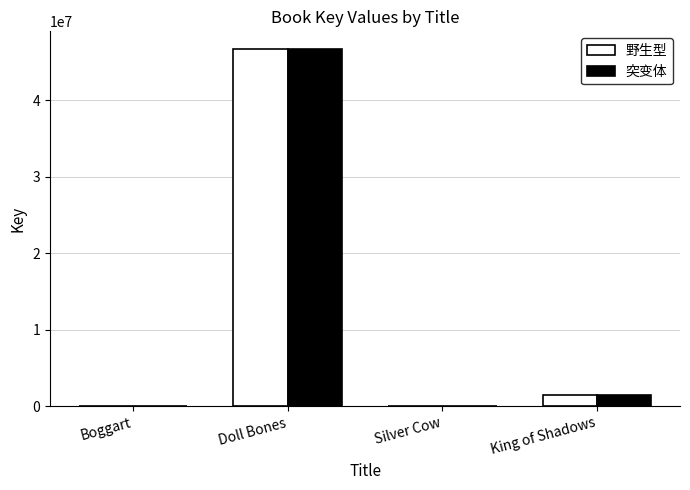

Is it true that 突变体 equals 1458275 at King of Shadows?

True